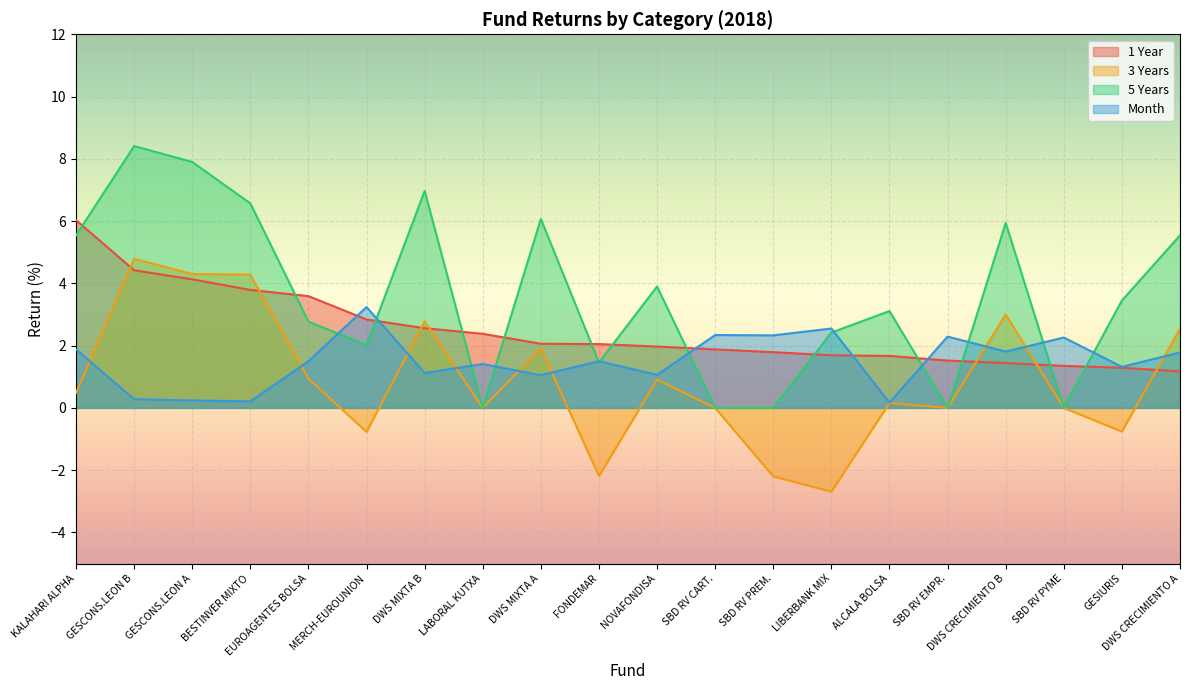

Where is 3 Years nearest to the value 1?

EUROAGENTES BOLSA